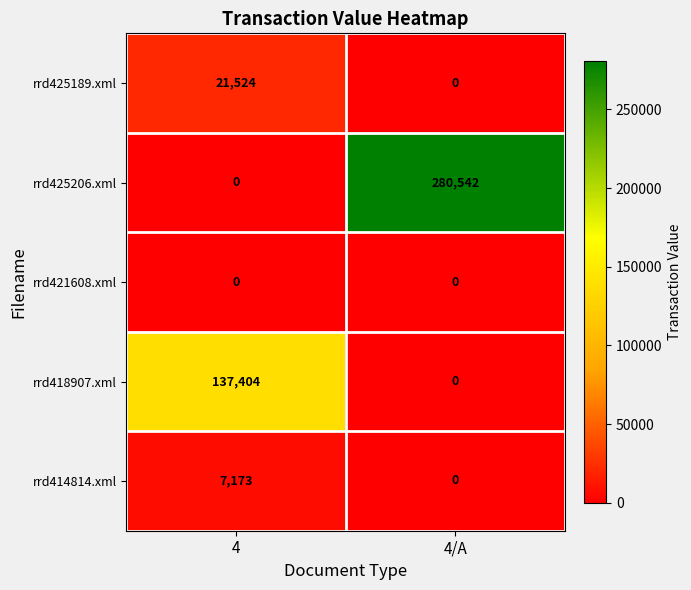

Reading right to left, extract all data points from this chart.

rrd425189.xml: 4/A=0	4=21524
rrd425206.xml: 4/A=280542	4=0
rrd421608.xml: 4/A=0	4=0
rrd418907.xml: 4/A=0	4=137404
rrd414814.xml: 4/A=0	4=7173